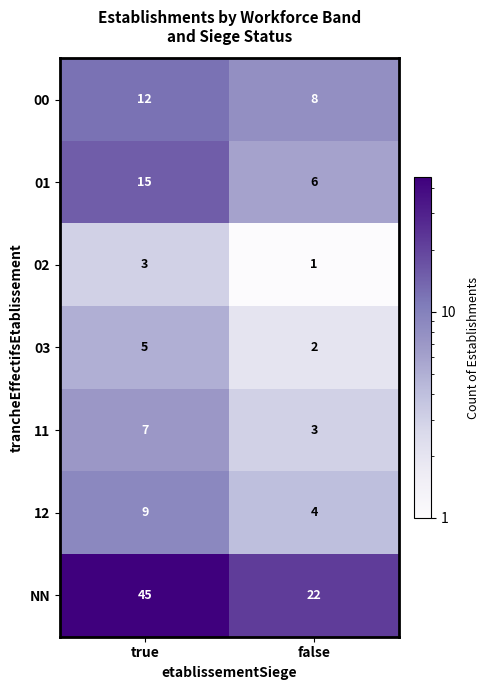

Reading right to left, list all the values displayed in this chart.

00: 8	12
01: 6	15
02: 1	3
03: 2	5
11: 3	7
12: 4	9
NN: 22	45